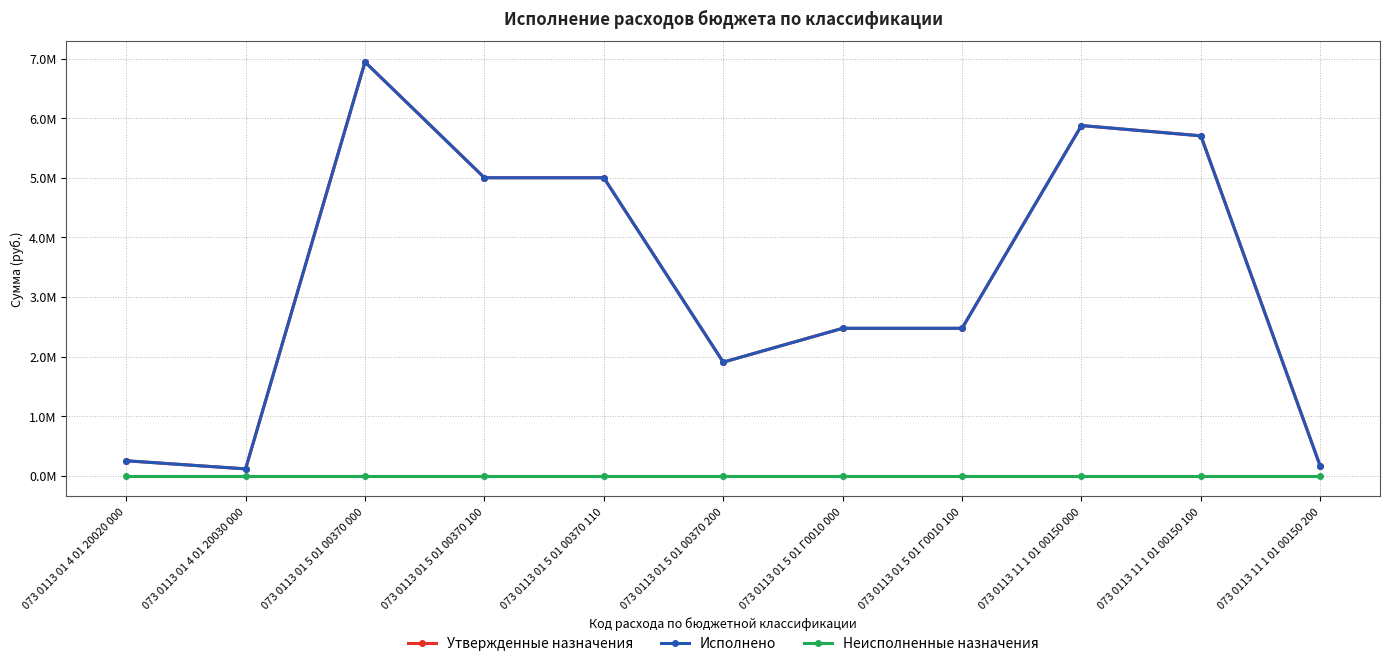

Does the chart have visible grid lines?

Yes